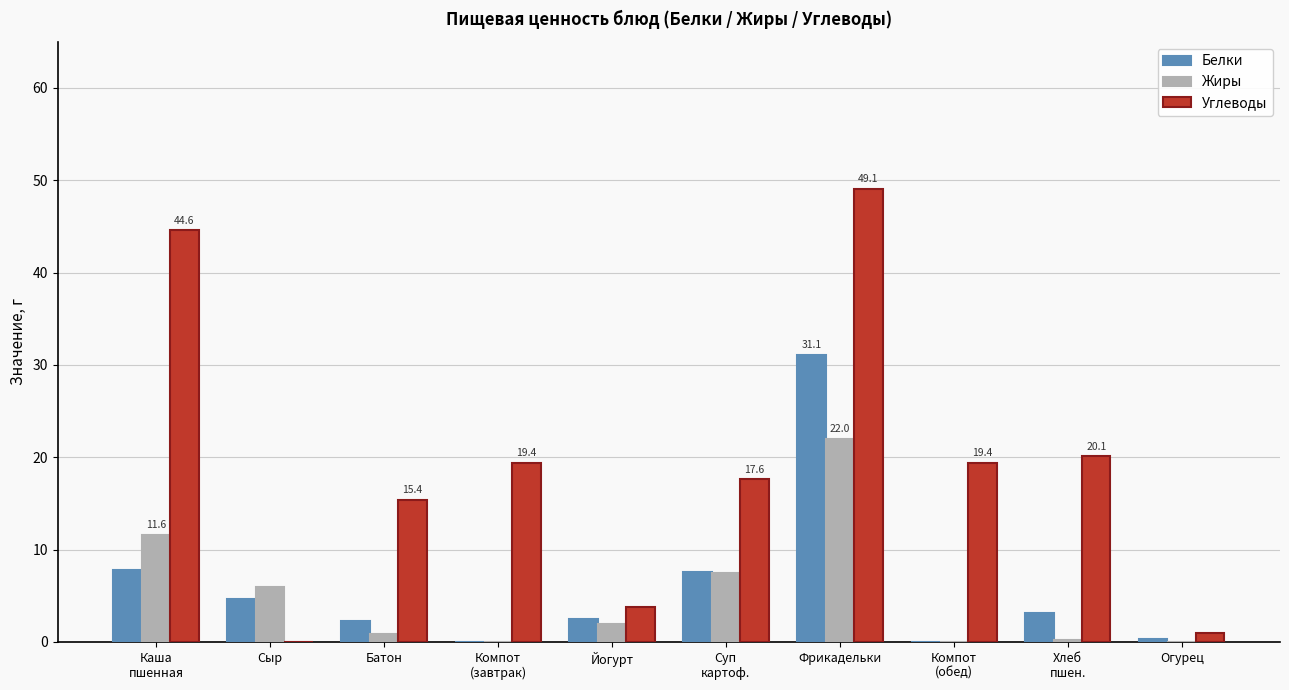

Count the number of data series in this chart.

3